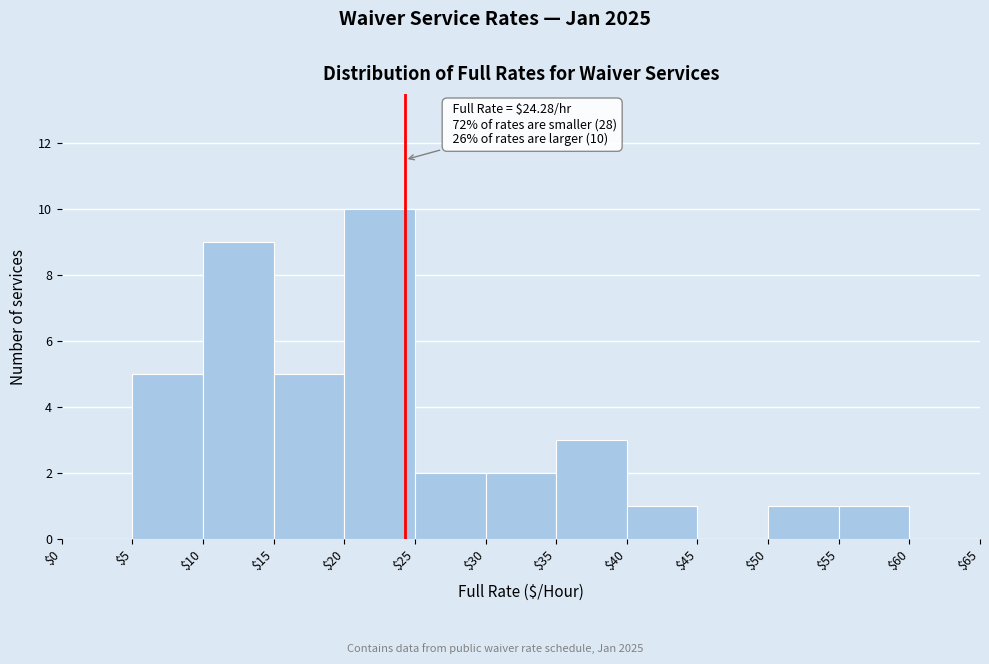

Over which range of the x-axis is the bar tallest?

$20 to $25